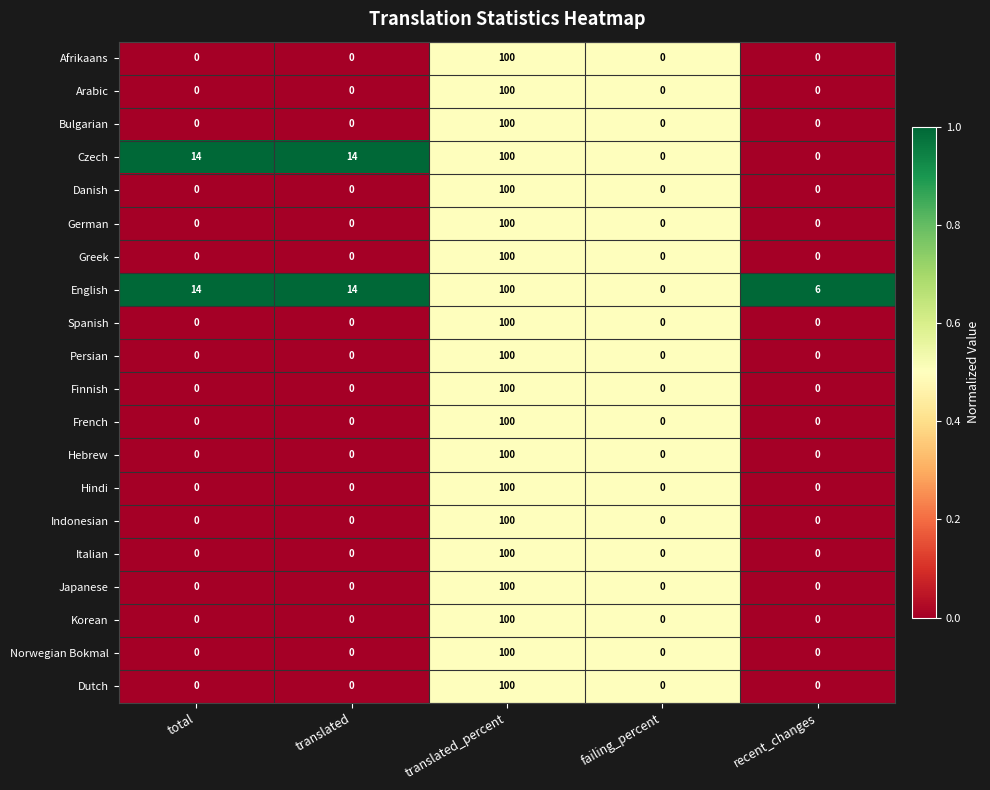

How many values in Danish are above zero?

1